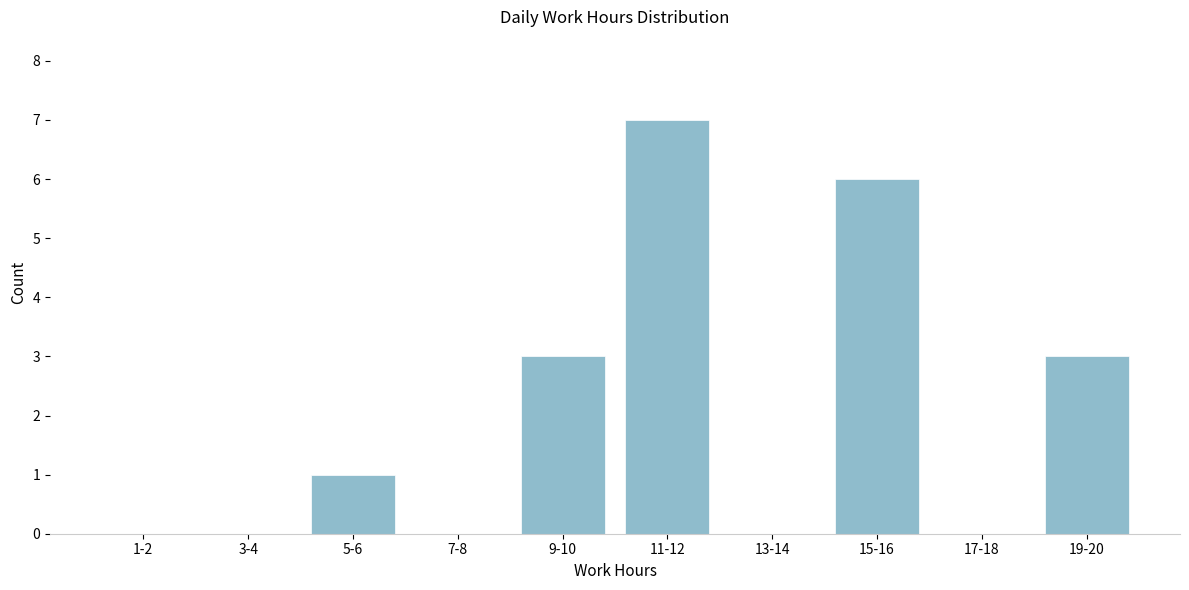

Reading right to left, extract all data points from this chart.

19-20=3	17-18=0	15-16=6	13-14=0	11-12=7	9-10=3	7-8=0	5-6=1	3-4=0	1-2=0